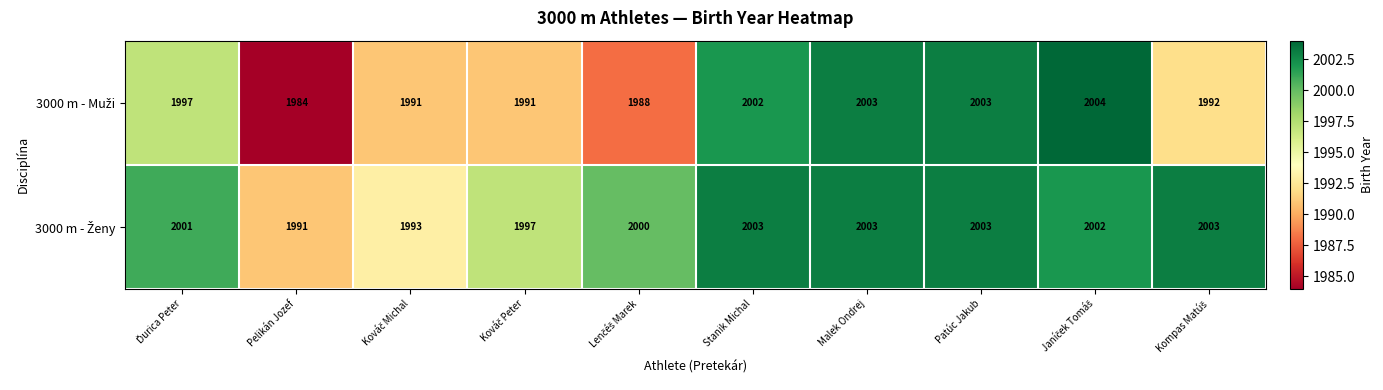

At how many categories does at least one series exceed 1994?

8